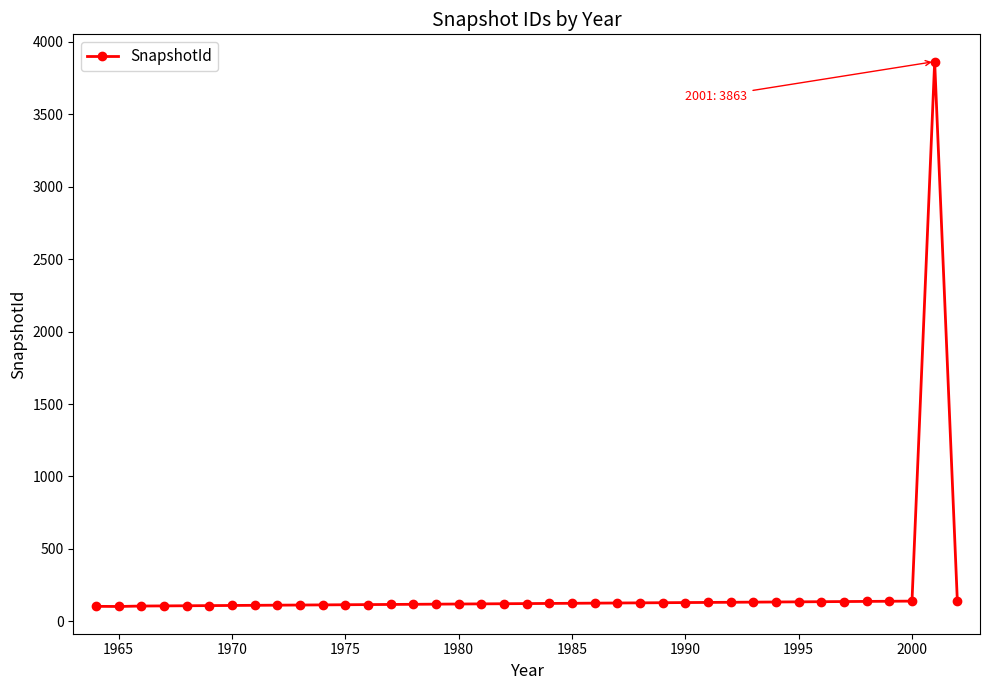

What is the smallest value displayed?

103